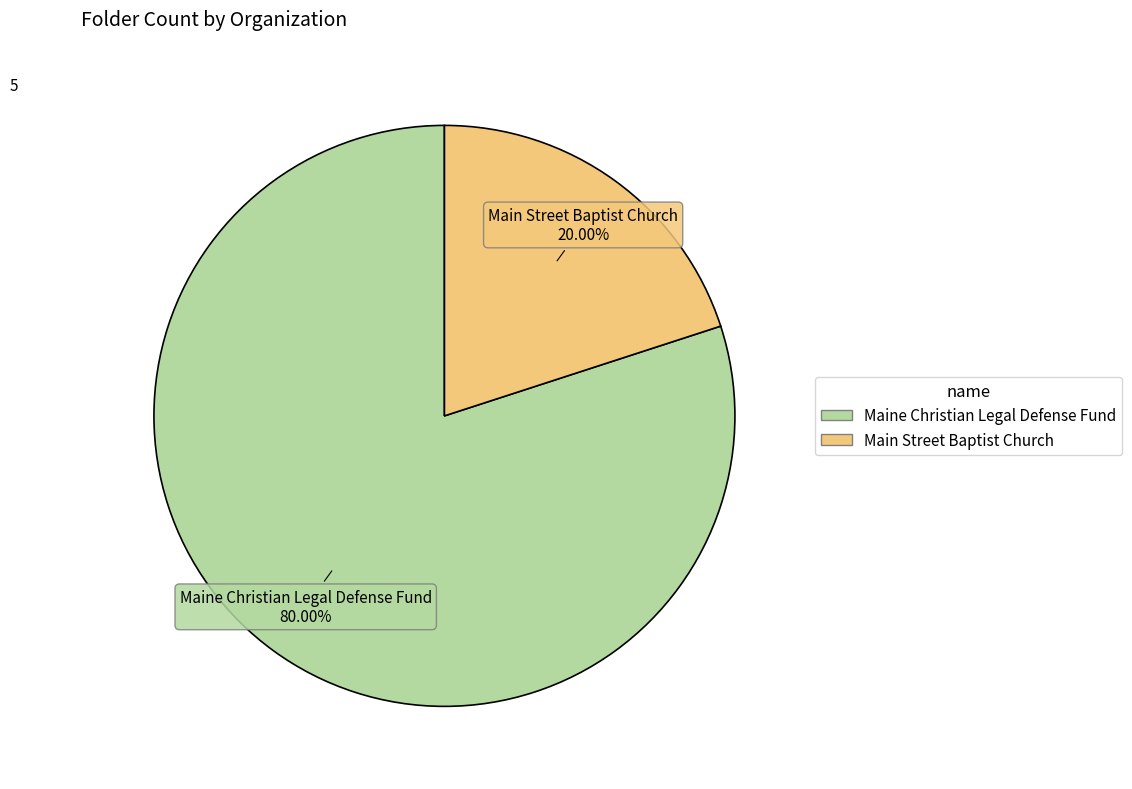

Do Main Street Baptist Church and Maine Christian Legal Defense Fund together represent more than half of the pie?

Yes